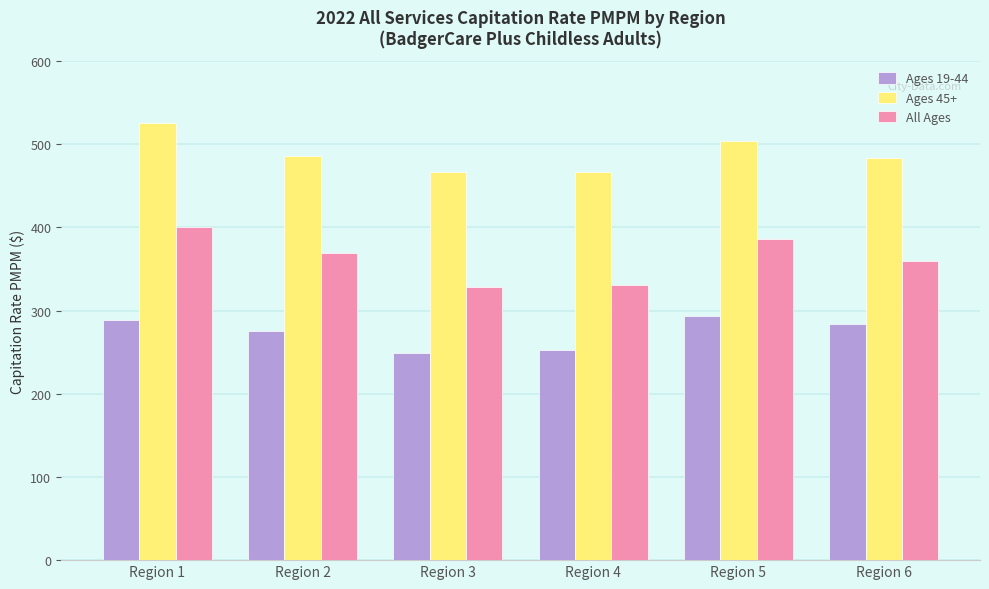

What is the difference between the highest and lowest values at Region 5?

209.6